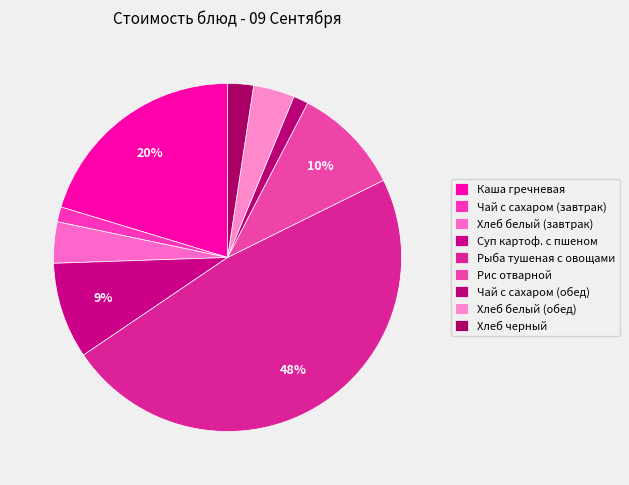

How many slices are in this pie chart?

9